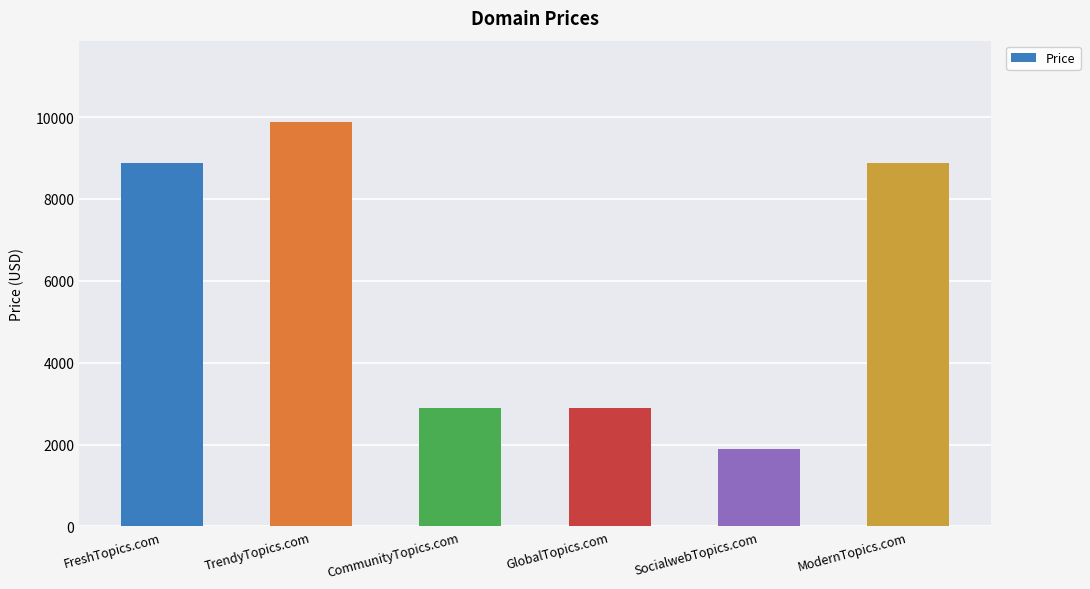

Reading right to left, list all the values displayed in this chart.

ModernTopics.com=8888	SocialwebTopics.com=1888	GlobalTopics.com=2888	CommunityTopics.com=2888	TrendyTopics.com=9888	FreshTopics.com=8888